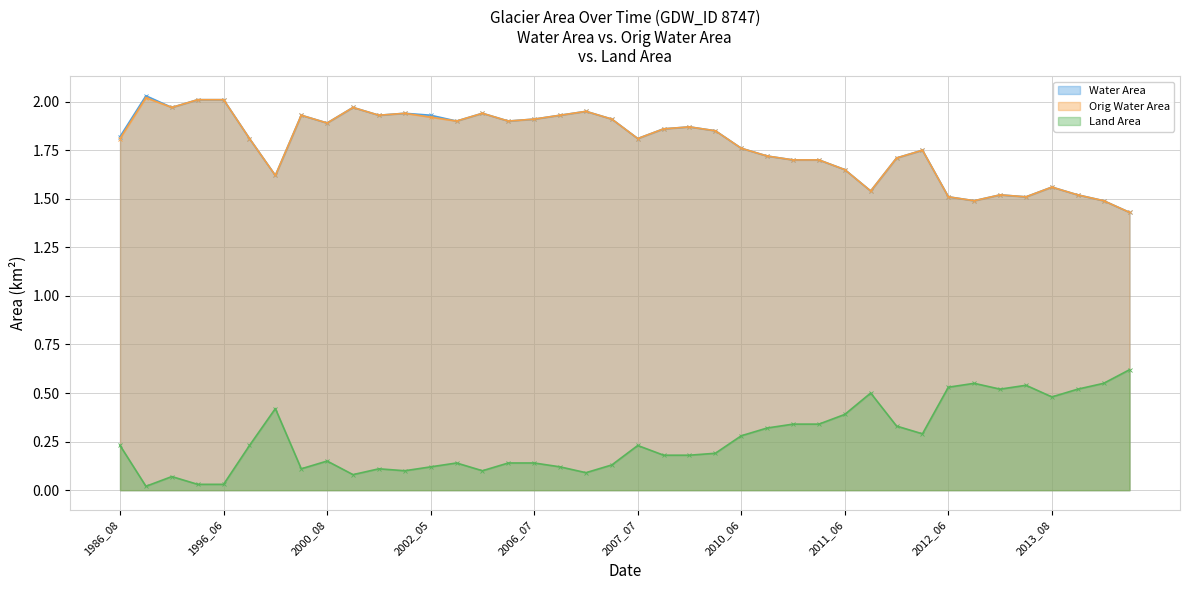

True or false: Water Area and Orig Water Area intersect in this chart.

False